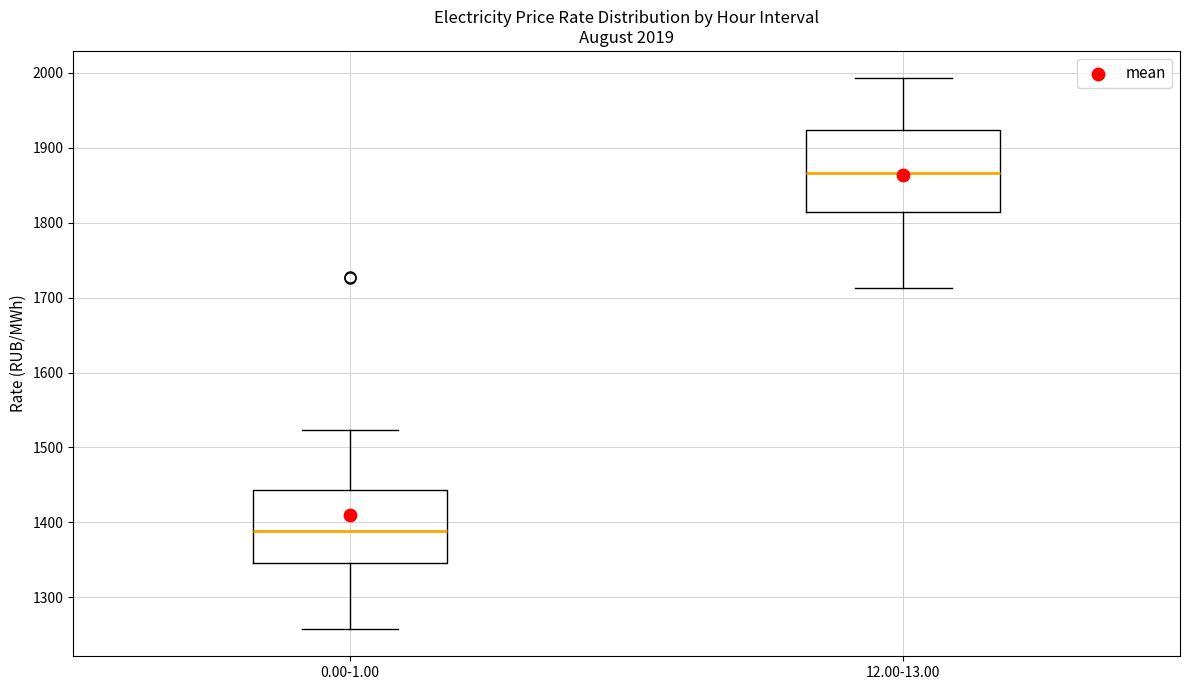

Reading left to right, transcribe this box plot: for each box, give where its median line is, the range the box spans, and where its two whiskers end, as read against the y-axis. The values are not printed on the chart, so give them approximately, as read against the axis.

0.00-1.00: median 1390, box 1350 to 1440, whiskers 1260 to 1520
12.00-13.00: median 1870, box 1810 to 1920, whiskers 1710 to 1990